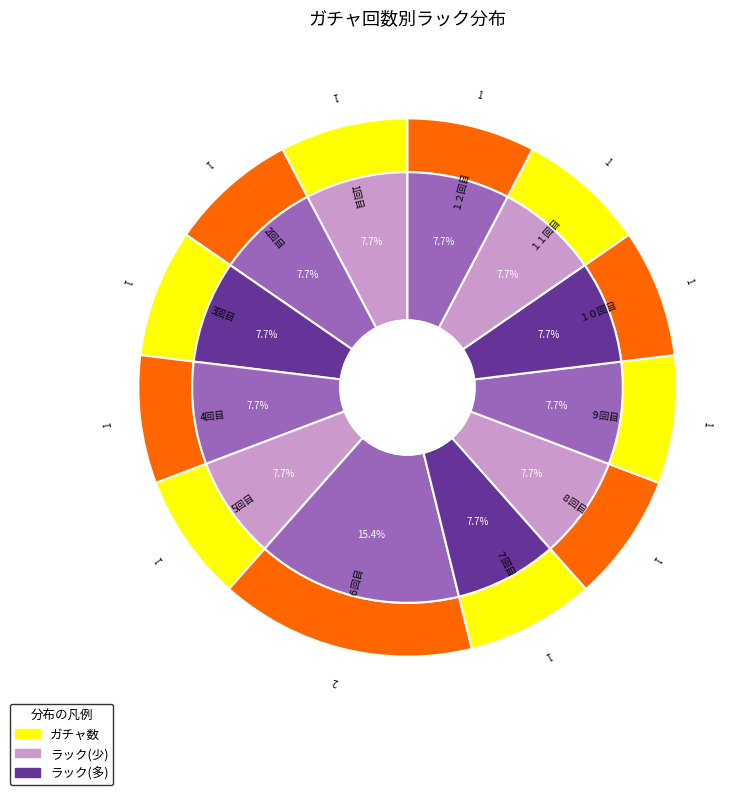

How many slices are in this pie chart?

12